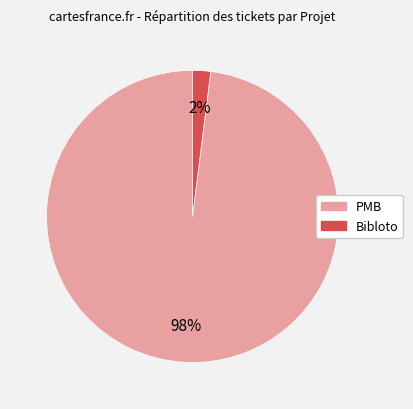

To the nearest percent, what percentage of the pie is PMB?

98%